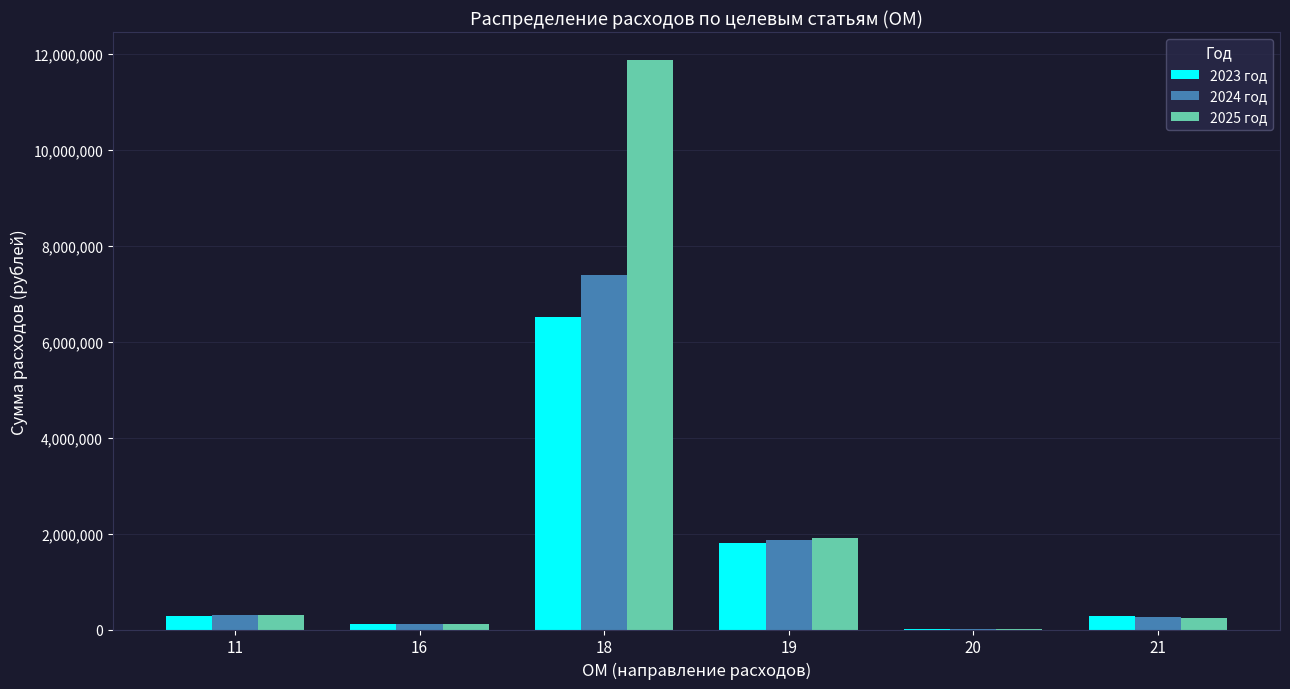

What is the maximum value shown in the chart?

11871159.2